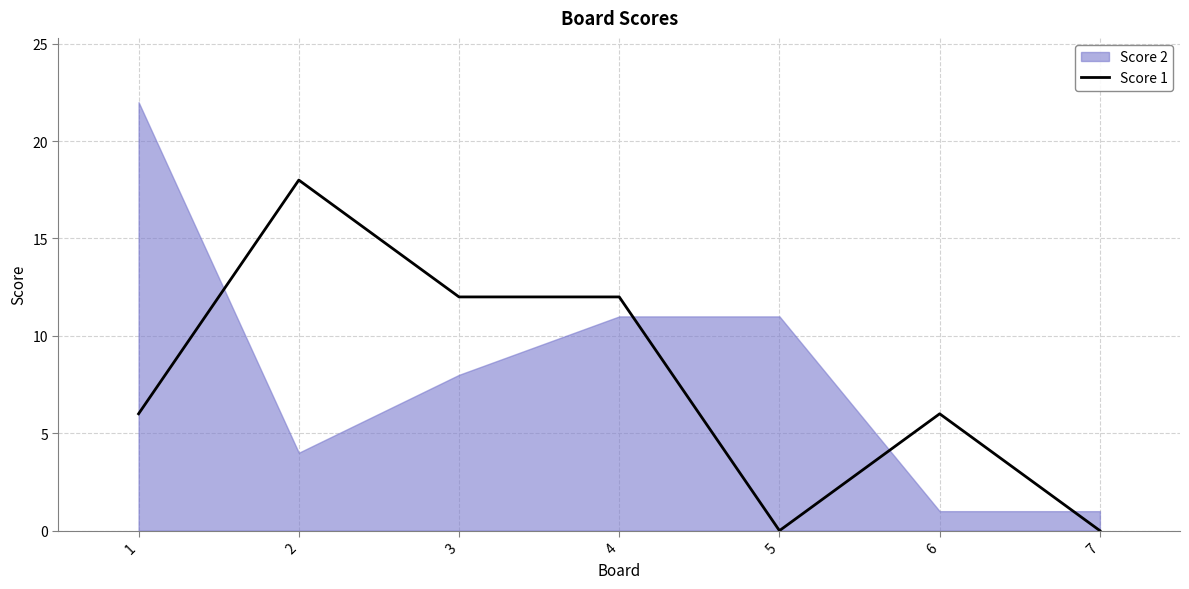

At which label does the data first exceed 6?

2